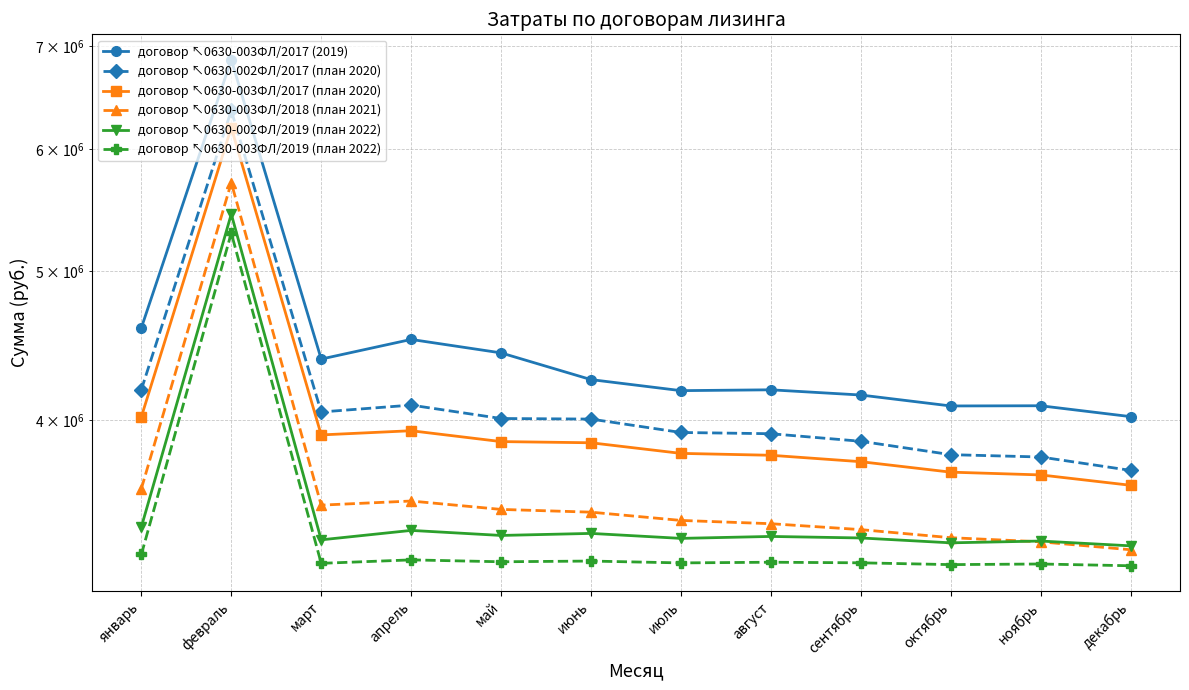

Where does the договор ↖0630-002ФЛ/2017 (план 2020) series first go above 4005350?

январь